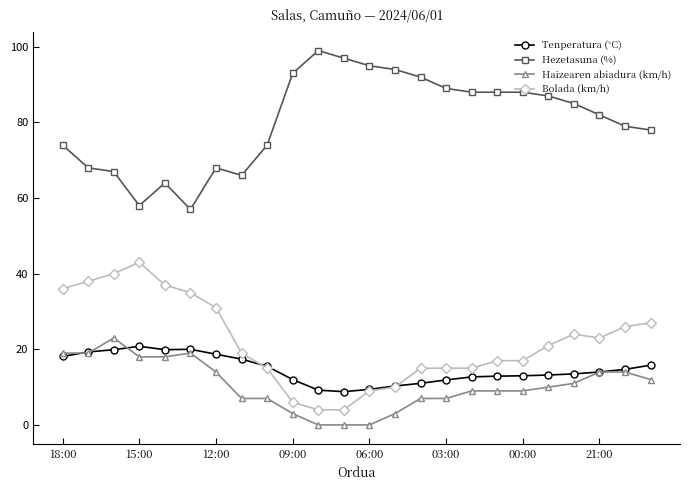

How many values in the Bolada (km/h) series are below 21?

12